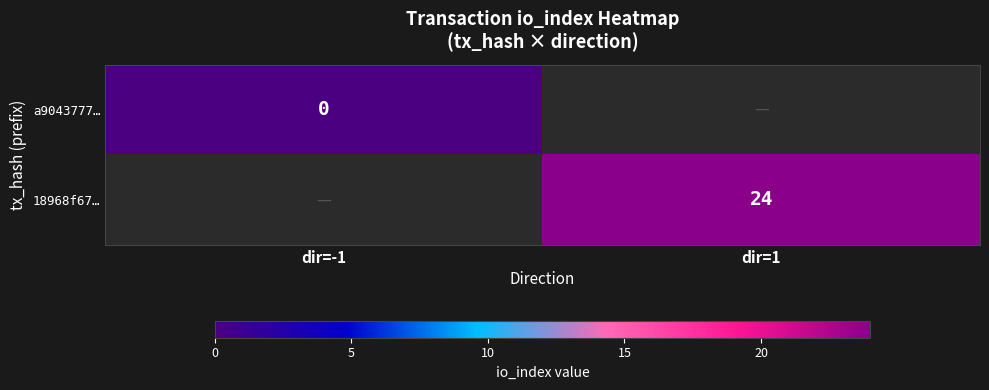

The value of 18968f67… at dir=1 is 24. True or false?

True